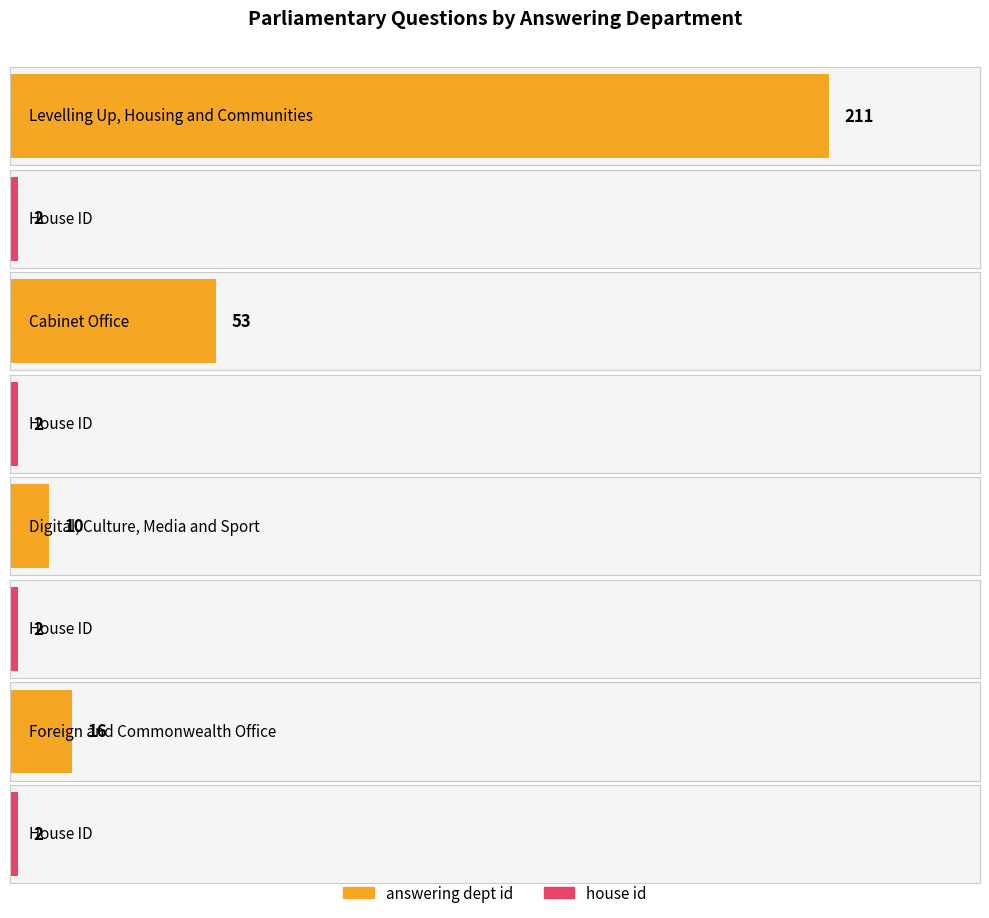

What is the sum of the house id values at Digital, Culture, Media and Sport and Cabinet Office?

4